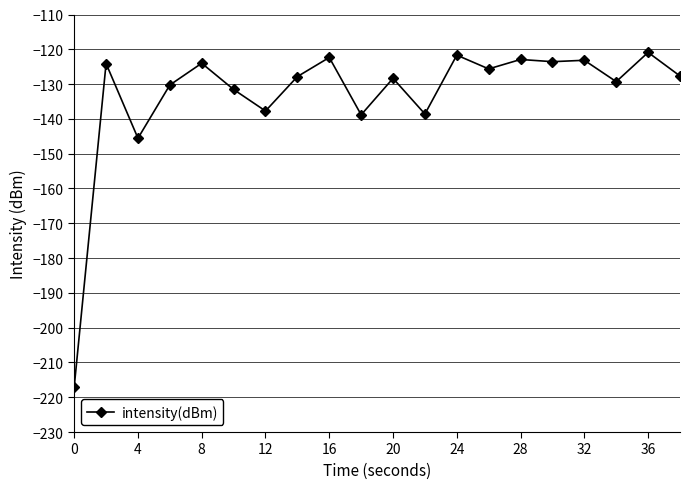

True or false: the data has more than 2 interior local peaks.

True